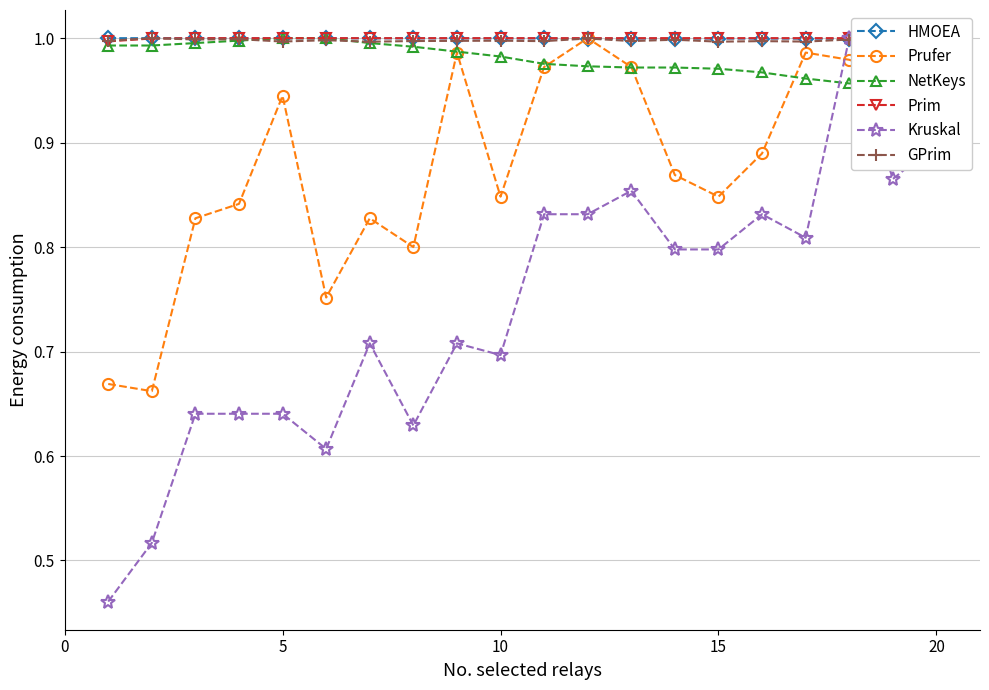

At which category does Prufer reach its first local peak?

5